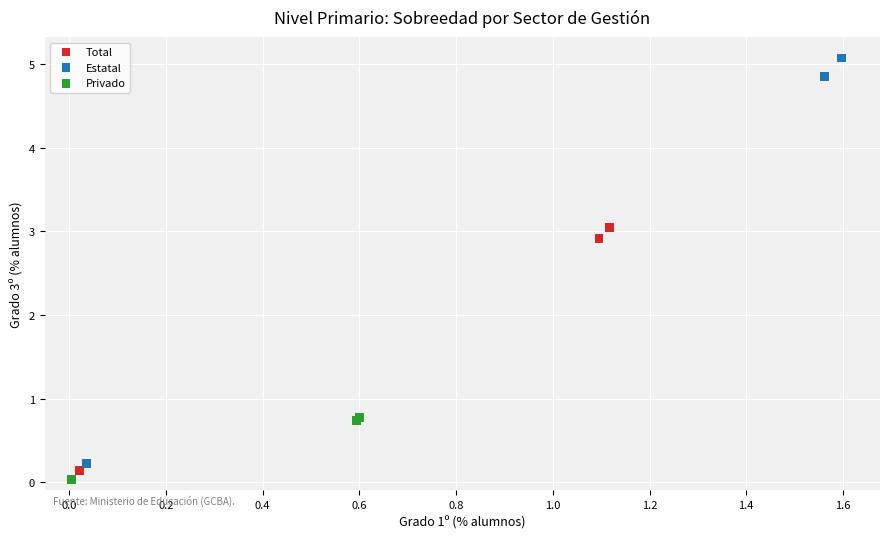

Which series has the widest spread of Y values?

Estatal